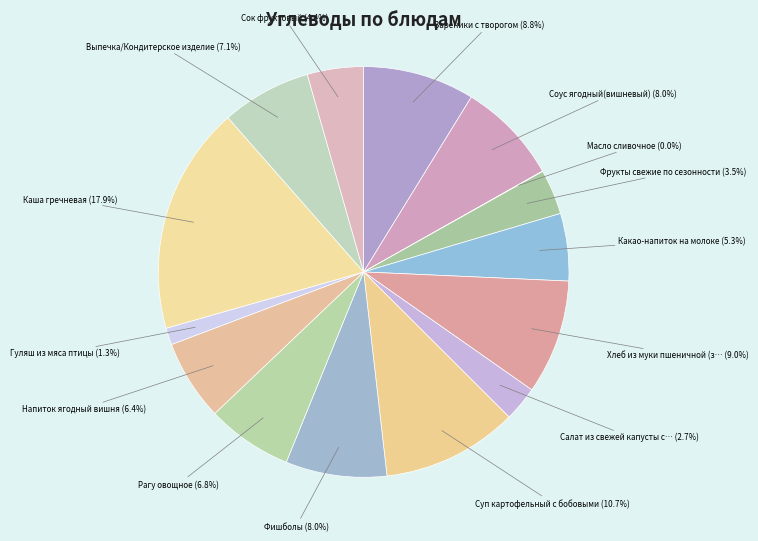

Is there a majority slice in this chart?

No